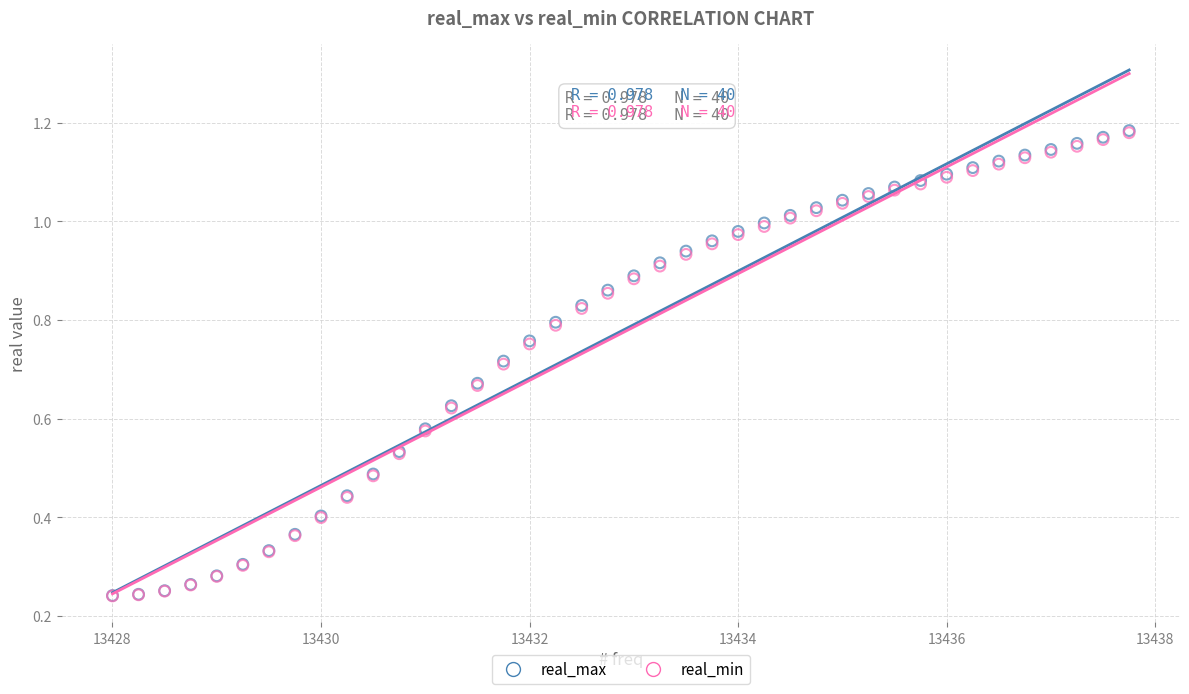

What are all the series names shown in the legend?

real_max, real_min